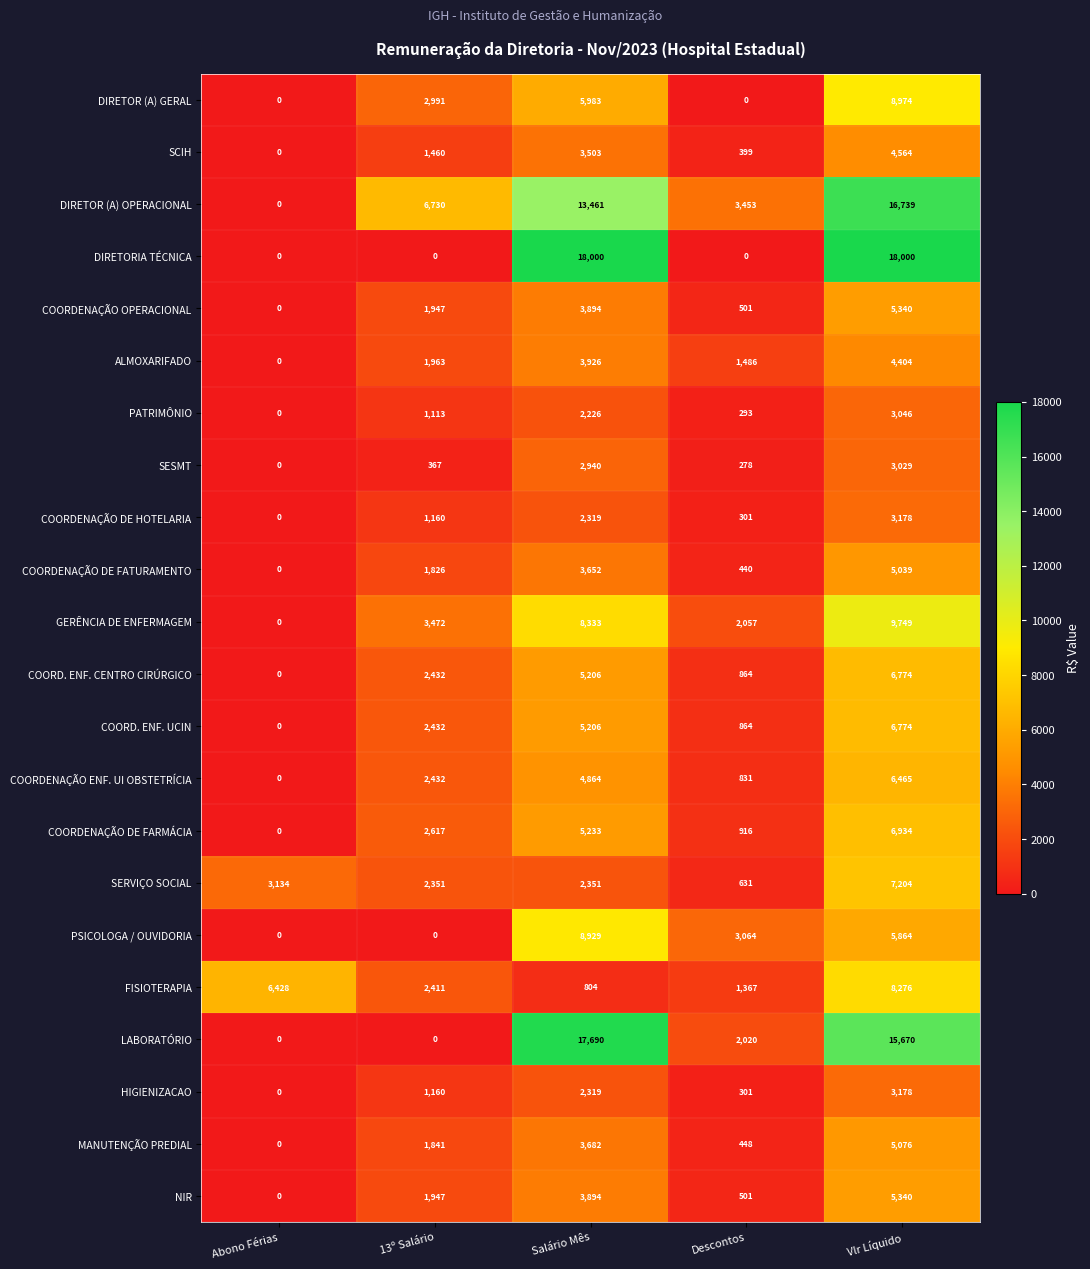

Which series has the widest spread of values?

DIRETORIA TÉCNICA